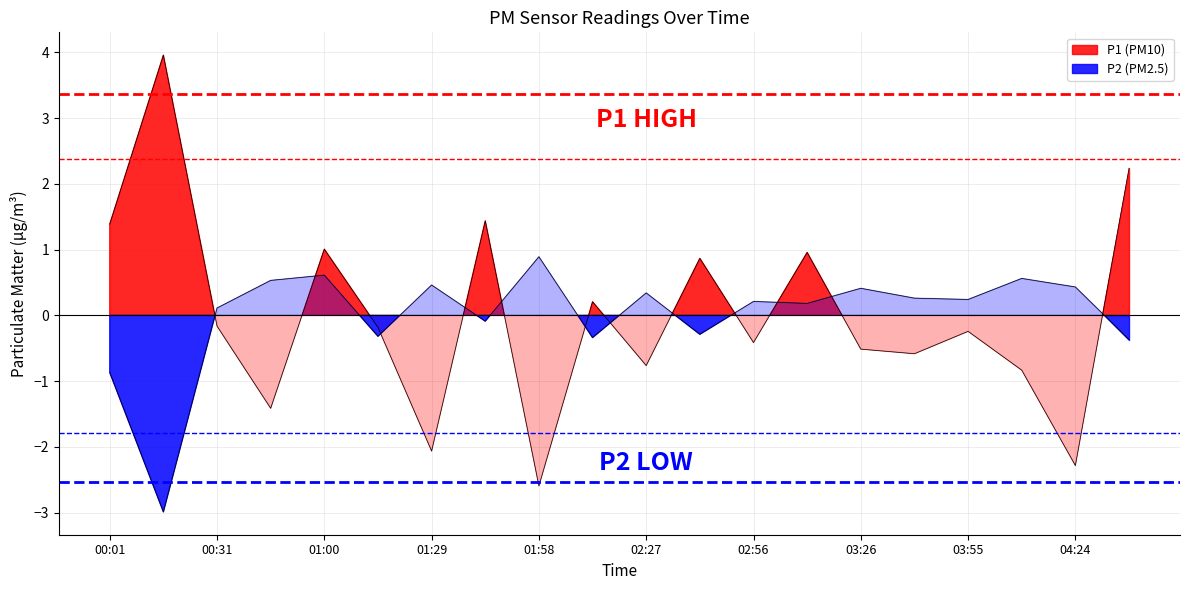

At which label does P2 first exceed 0?

00:31